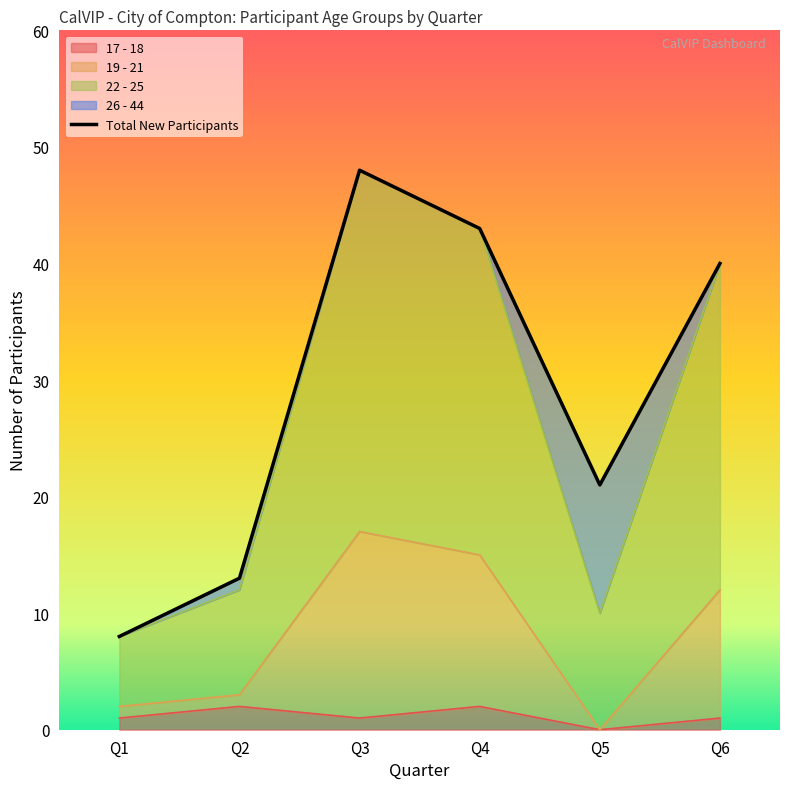

The value at Q3 is 48. True or false?

True